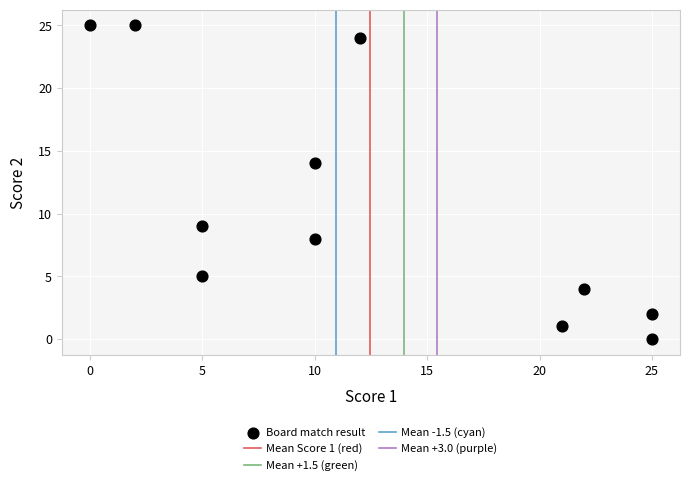

What is the range of Y values (max minus min)?

25